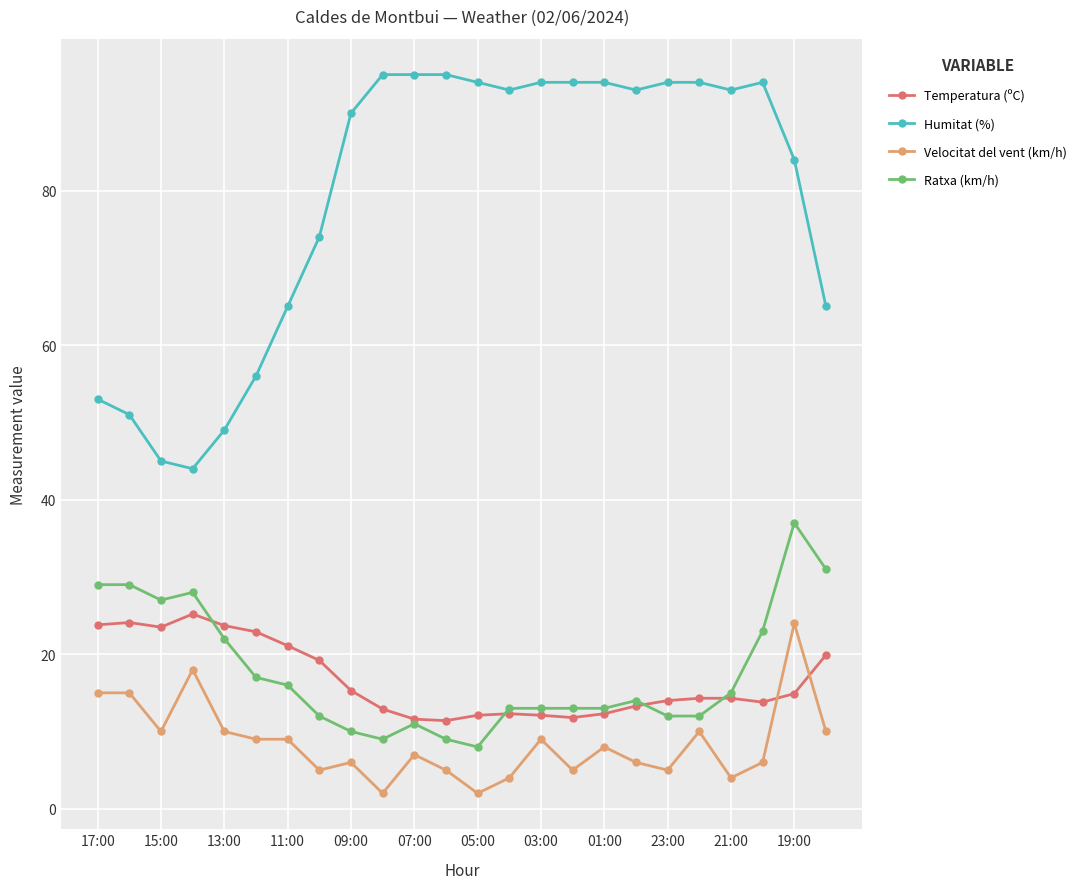

Which series has the largest total across all categories?

Humitat (%)